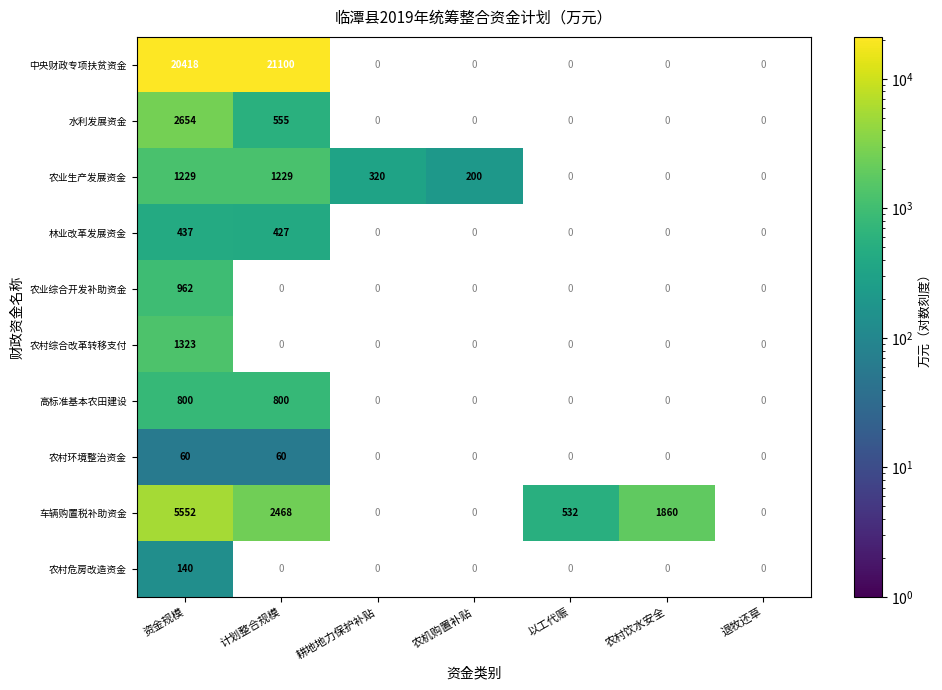

Is the value of 中央财政专项扶贫资金 at 耕地地力保护补贴 greater than the value of 高标准基本农田建设 at 农村饮水安全?

No